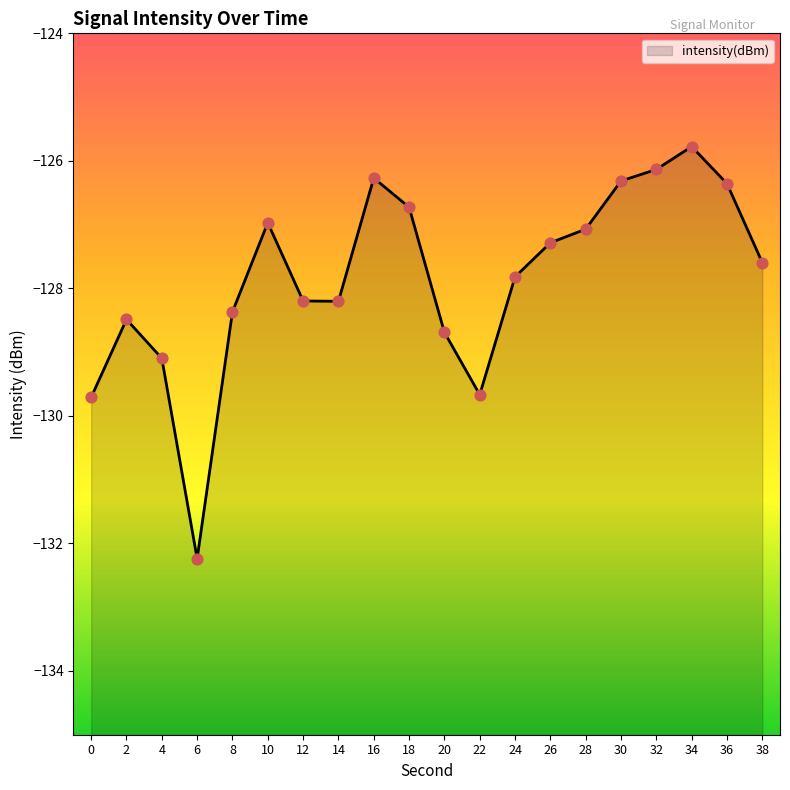

Which has a higher value, 6 or 34?

34